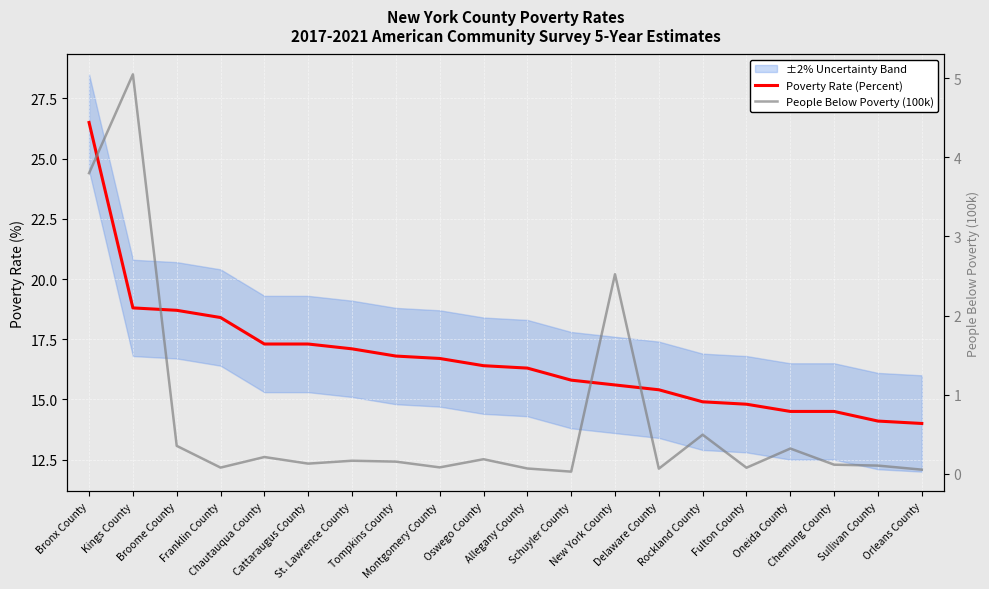

Is the value of People Below Poverty (100k) at Oswego County greater than the value of Poverty Rate (Percent) at Orleans County?

No